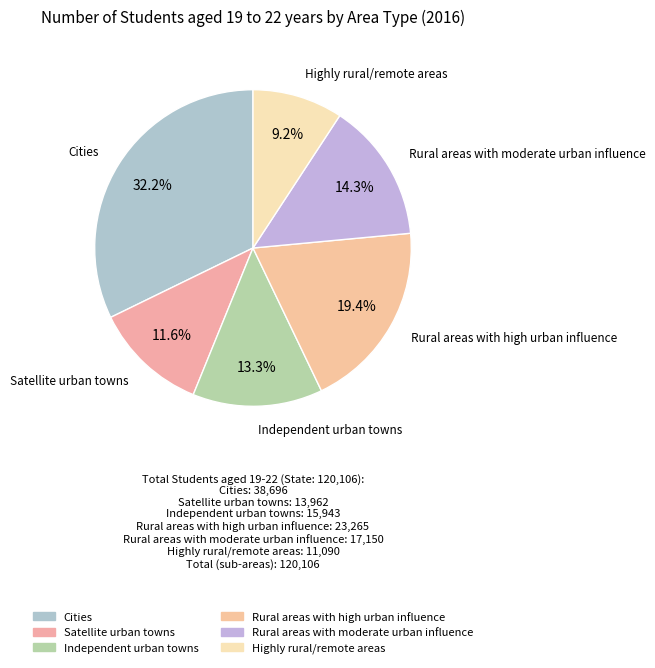

To the nearest percent, what percentage of the pie is Rural areas with moderate urban influence?

14%